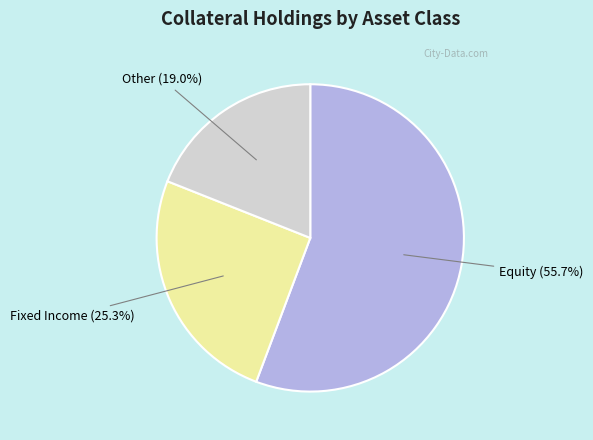

Is there a majority slice in this chart?

Yes